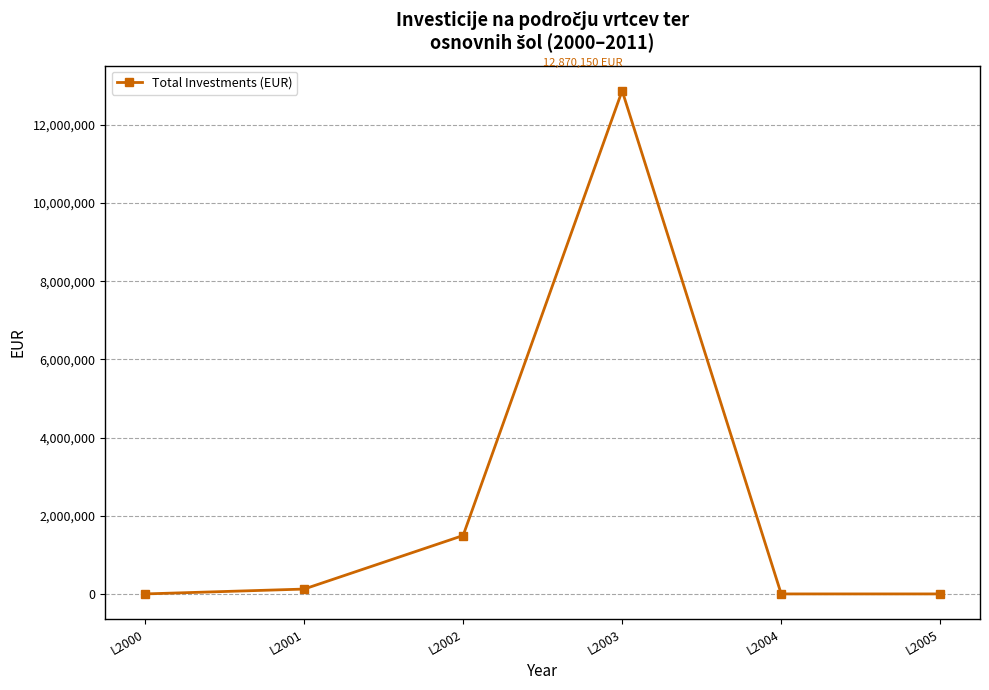

What is the sum of the values at L2003 and L2000?

12870150.2